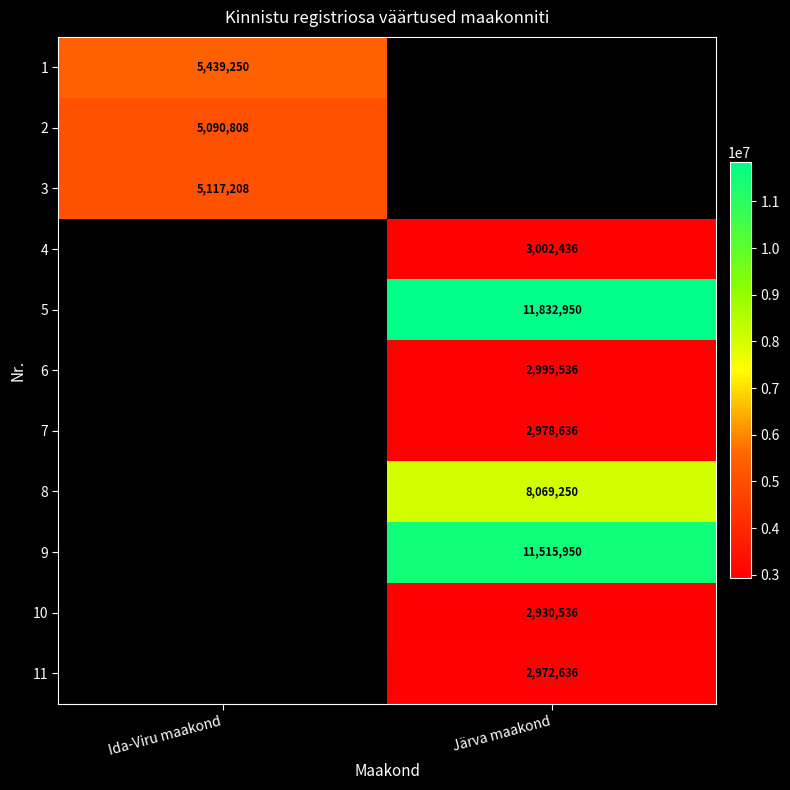

How many series are shown in this chart?

11